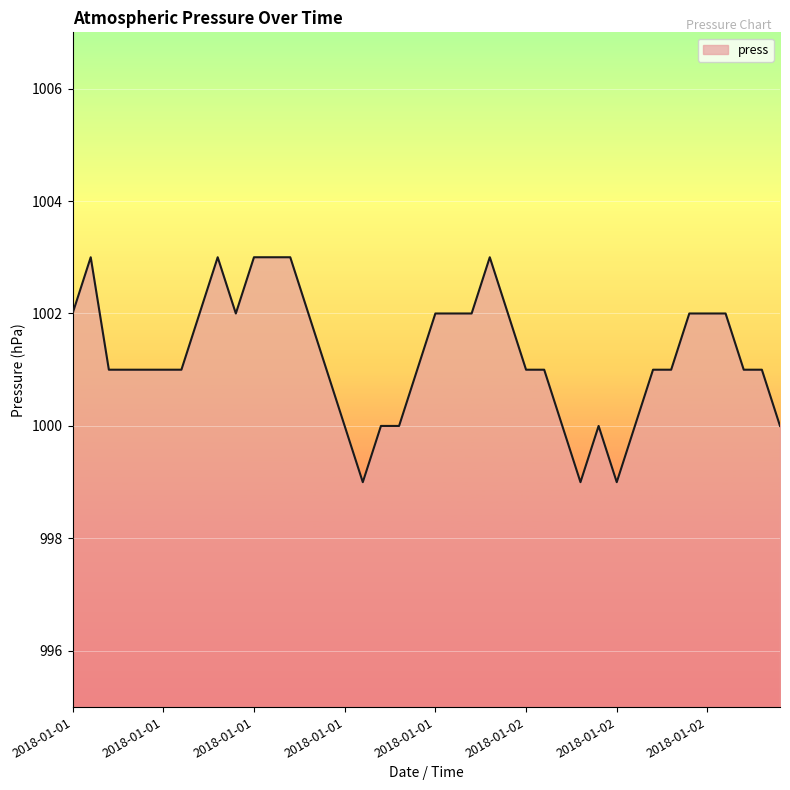

What is the difference between the maximum and minimum values?

4